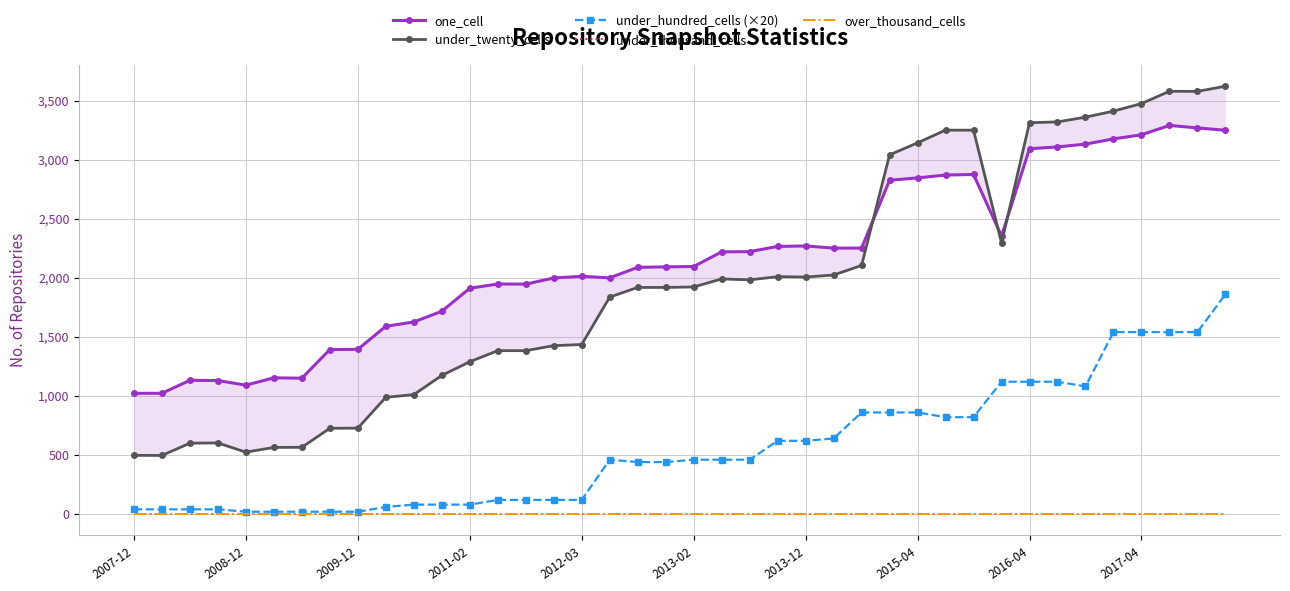

Reading left to right, what are all the values shown in this chart?

one_cell: 1022	1022	1132	1130	1091	1153	1150	1392	1394	1589	1626	1716	1911	1947	1946	1998	2012	1999	2088	2092	2095	2219	2221	2265	2269	2251	2251	2825	2845	2869	2874	2353	3092	3107	3131	3175	3210	3289	3268	3248
under_twenty_cells: 497	496	600	602	524	564	565	726	727	988	1011	1173	1289	1383	1383	1425	1435	1836	1918	1918	1922	1990	1982	2009	2006	2023	2104	3040	3142	3249	3249	2294	3312	3319	3359	3410	3474	3578	3577	3621
under_hundred_cells (×20): 40	40	40	40	20	20	20	20	20	60	80	80	80	120	120	120	120	460	440	440	460	460	460	620	620	640	860	860	860	820	820	1120	1120	1120	1080	1540	1540	1540	1540	1860
under_thousand_cells: 0	0	0	0	0	0	0	0	0	0	0	0	0	0	0	0	0	0	0	0	0	0	0	0	0	0	0	0	0	0	0	0	0	0	0	0	0	0	0	0
over_thousand_cells: 0	0	0	0	0	0	0	0	0	0	0	0	0	0	0	0	0	0	0	0	0	0	0	0	0	0	0	0	0	0	0	0	0	0	0	0	0	0	0	0